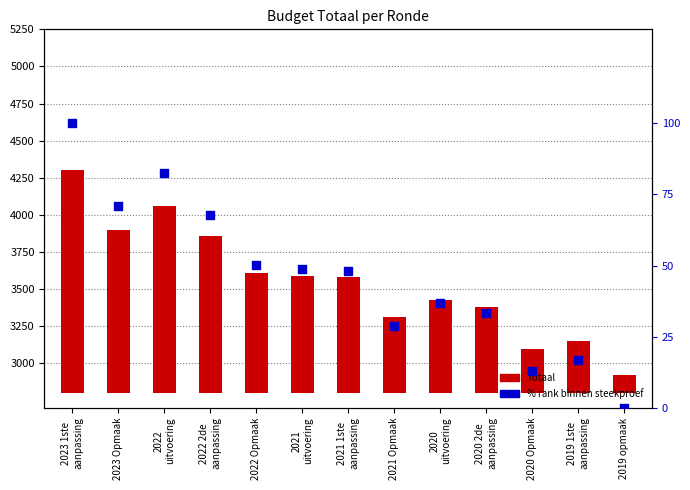

What are all the series names shown in the legend?

Totaal, % rank